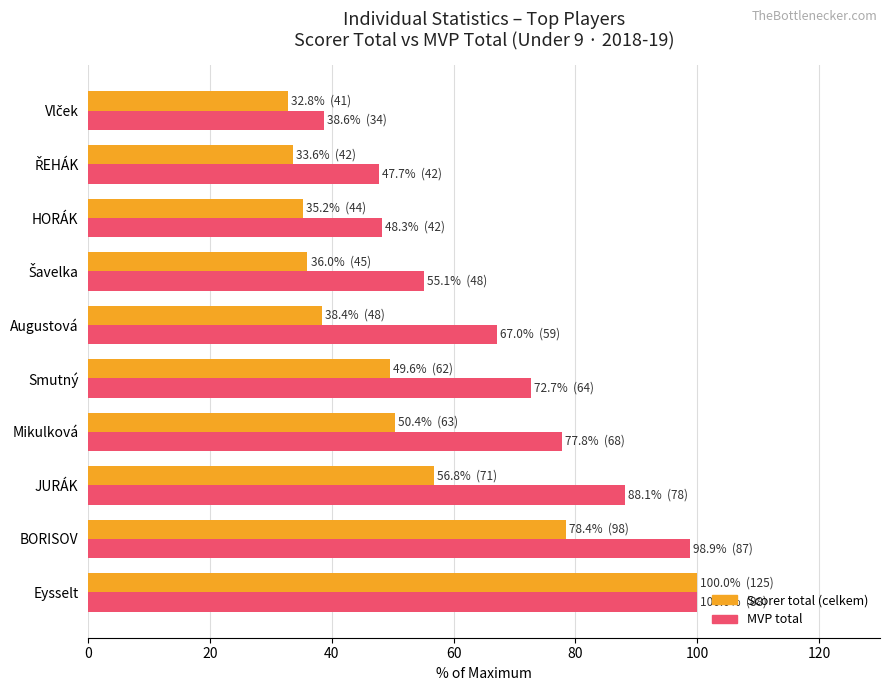

What is the average value of the MVP total series?

69.4